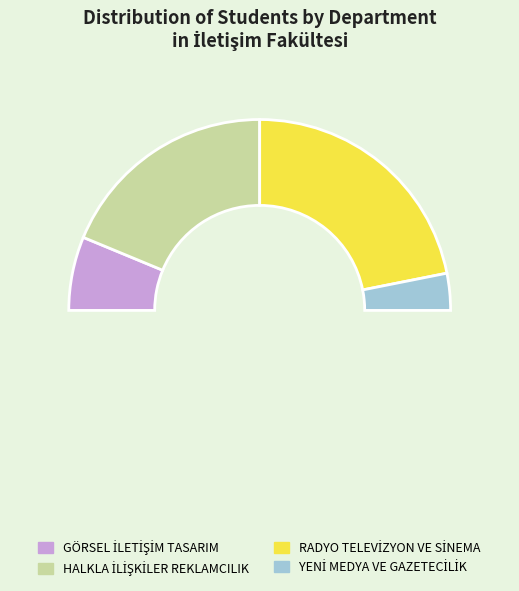

Is there a majority slice in this chart?

No